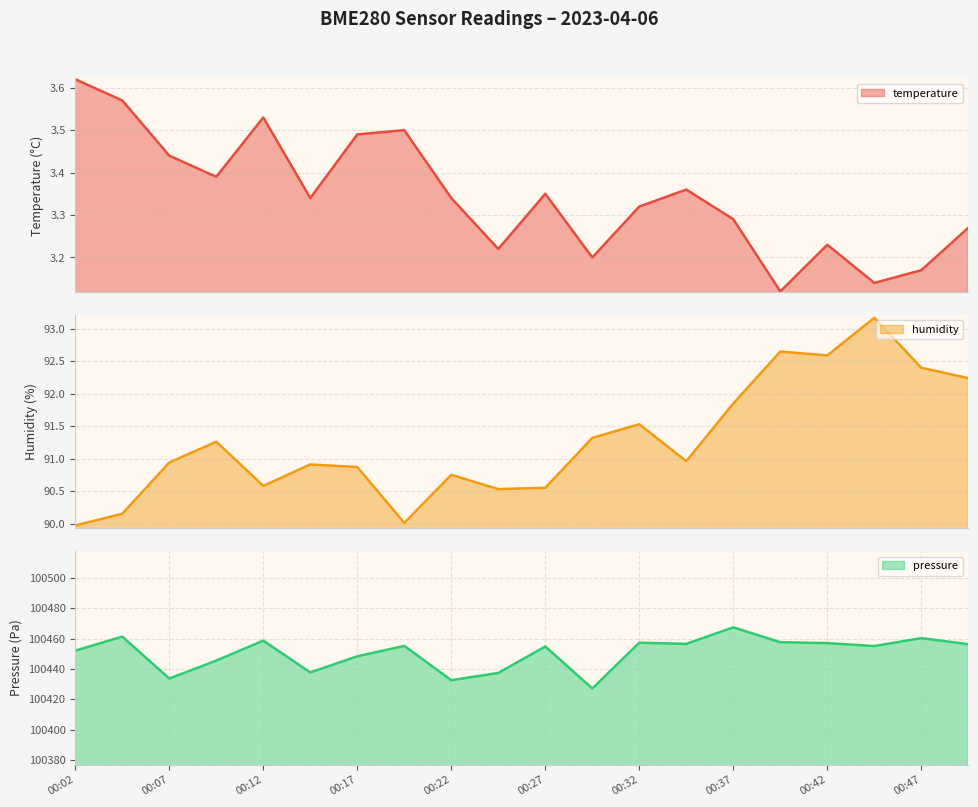

True or false: temperature and pressure cross at least once.

False